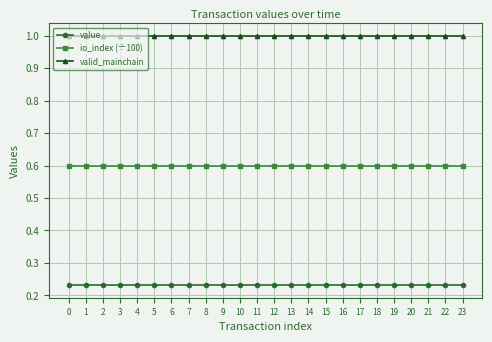

True or false: valid_mainchain has a value of 1.0 at 5.

True